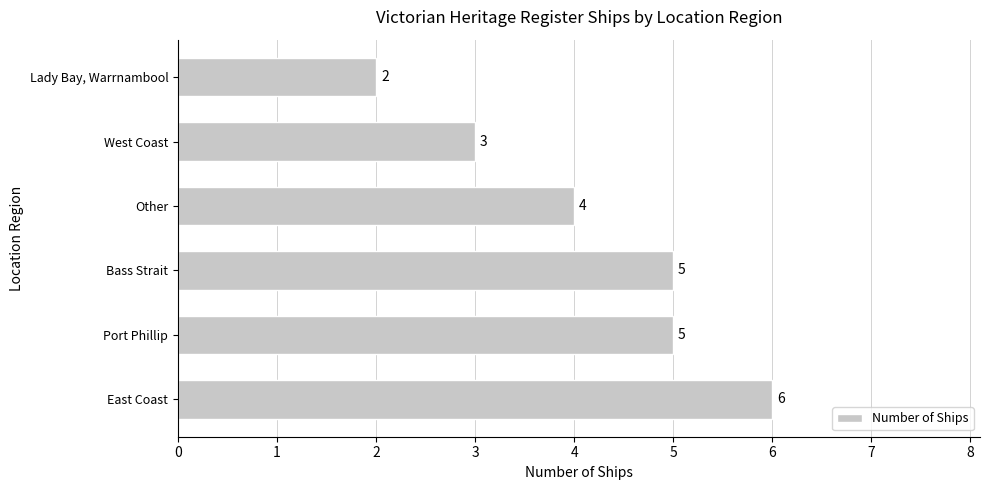

Is it true that the value at West Coast is 3?

True